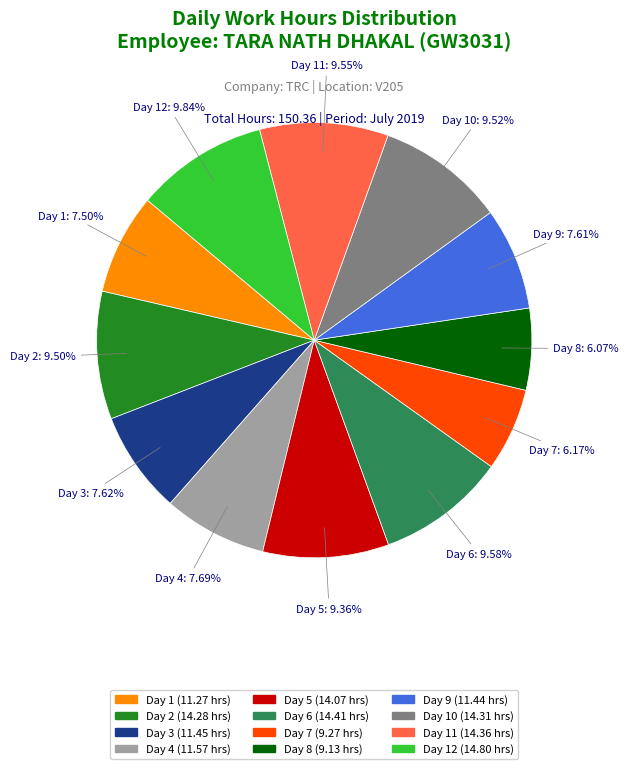

Does any single category account for the majority?

No